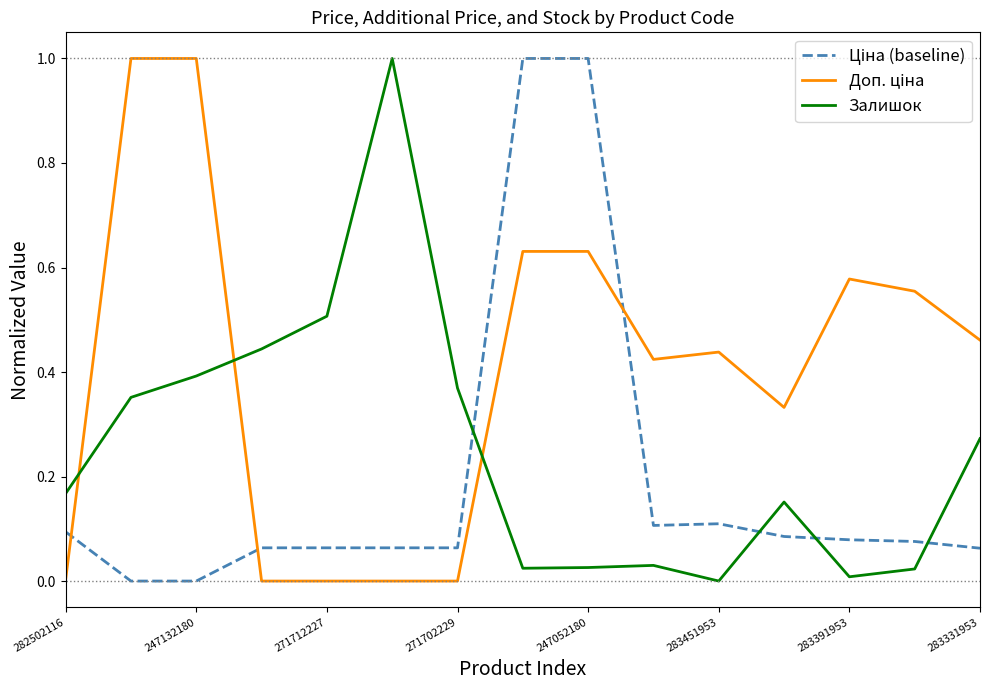

What is the maximum value for Залишок?

1.0